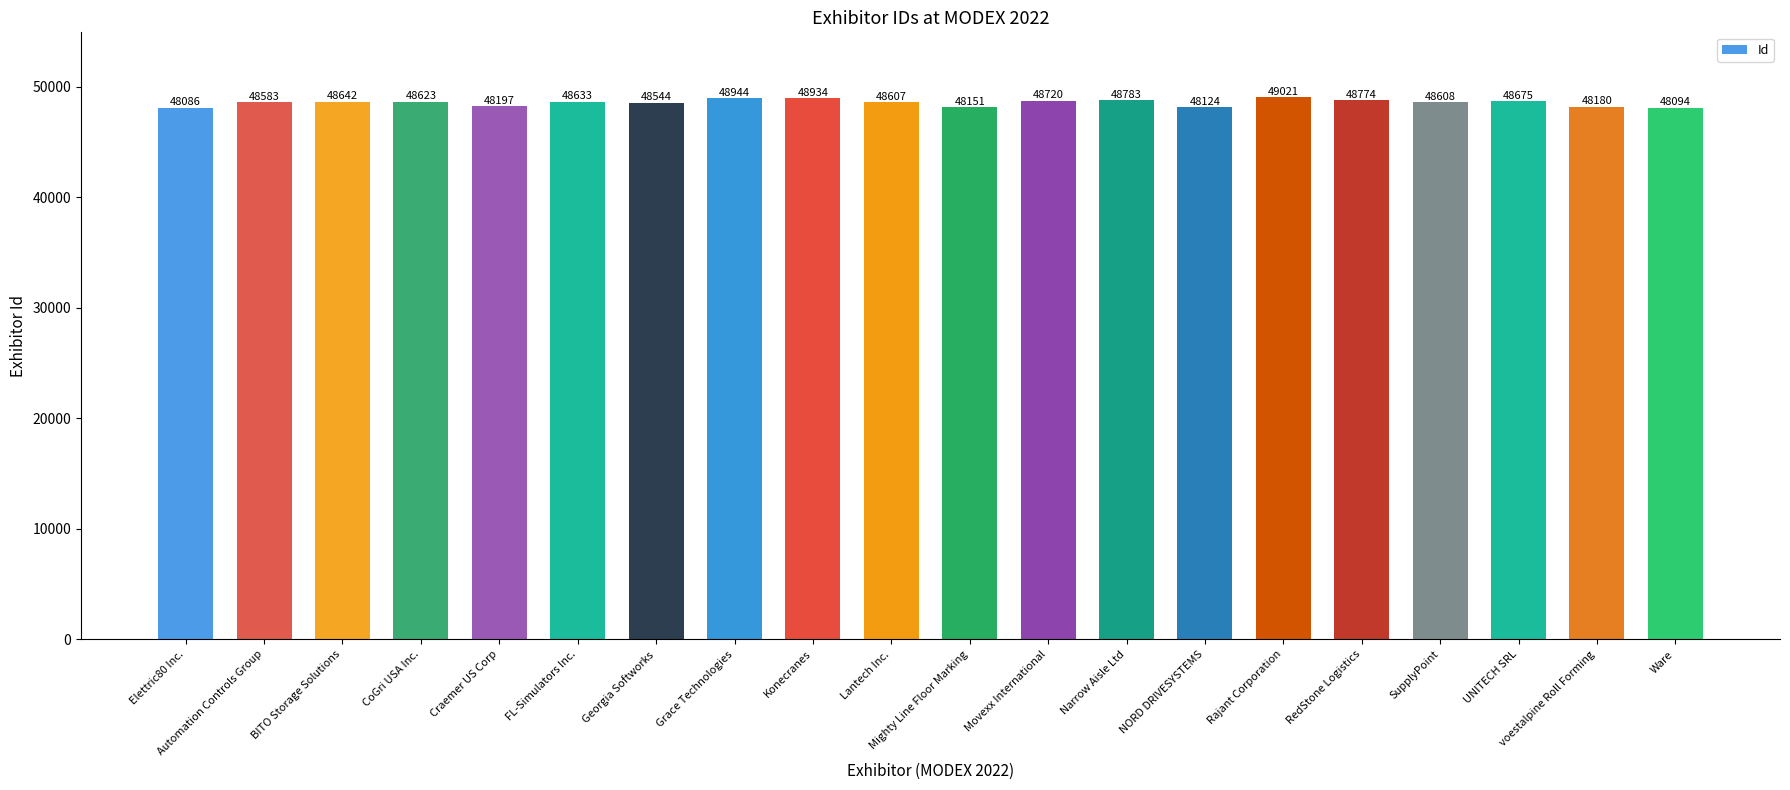

How many categories are shown in the chart?

20